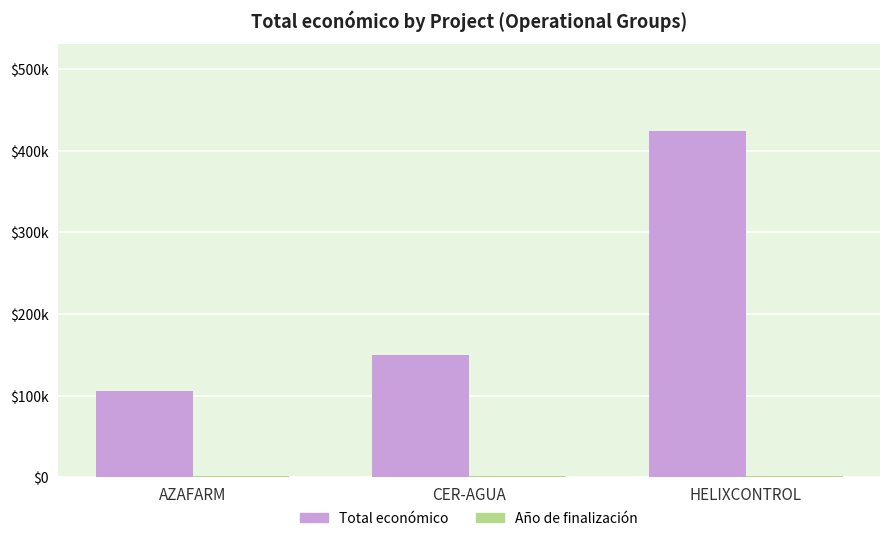

List the series in order of their overall mean, highest first.

Total económico, Año de finalización